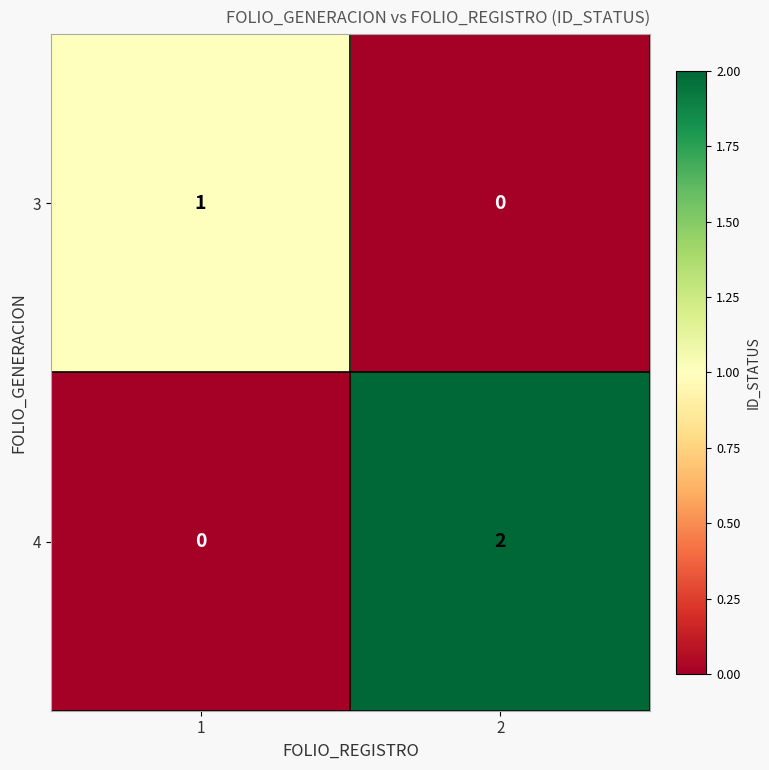

The 4 series shows 0 at 1. True or false?

True